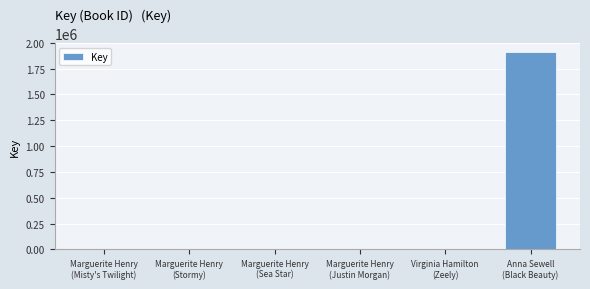

The chart shows a value of 5647 at Marguerite Henry
(Stormy). True or false?

True